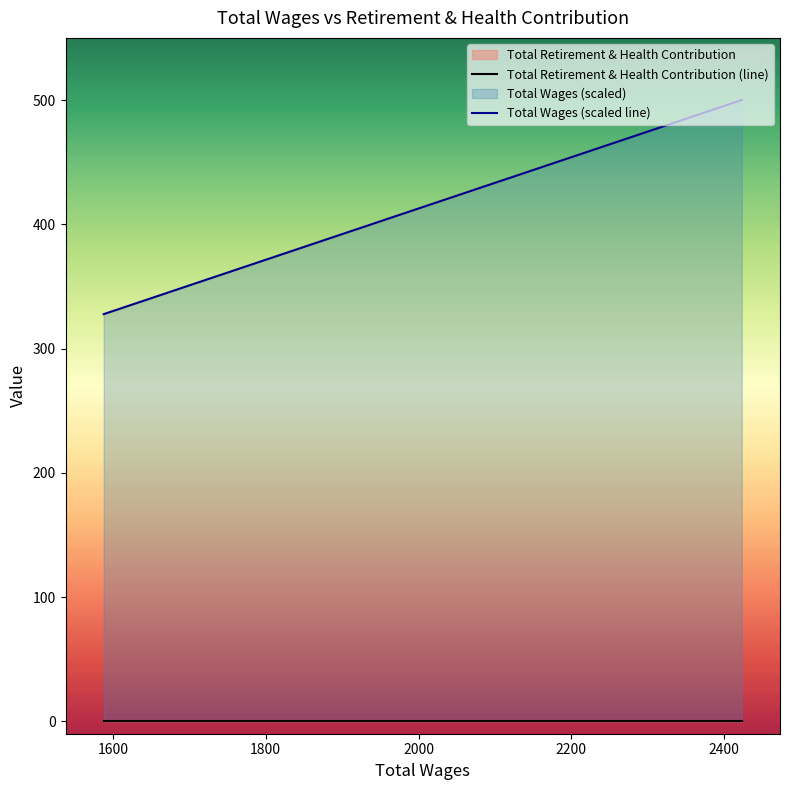

True or false: Total Wages (scaled line) has more than 2 points higher than both neighbors.

False